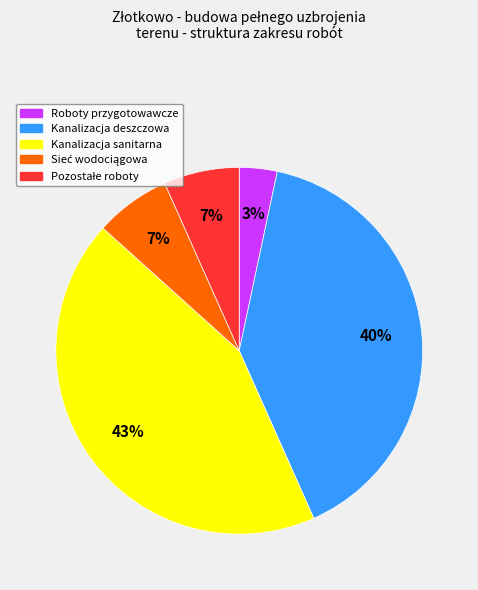

Between Roboty przygotowawcze and Kanalizacja deszczowa, which is larger?

Kanalizacja deszczowa